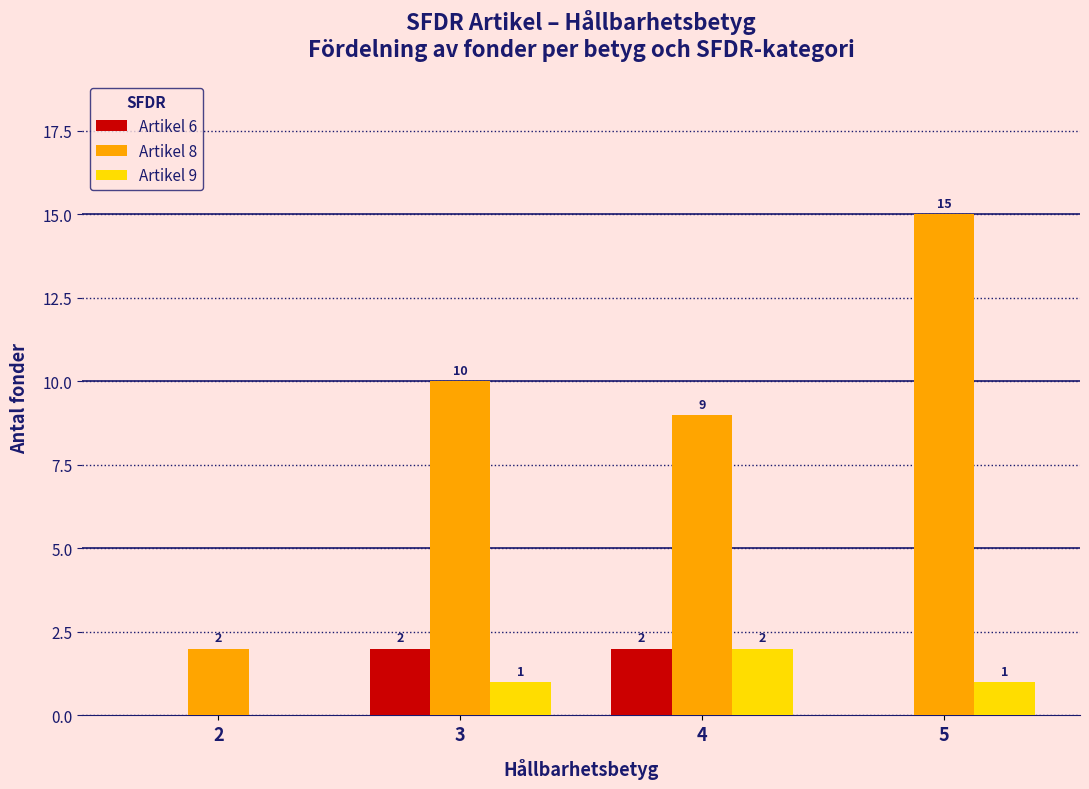

Reading right to left, list all the values displayed in this chart.

Artikel 6: 0	2	2	0
Artikel 8: 15	9	10	2
Artikel 9: 1	2	1	0